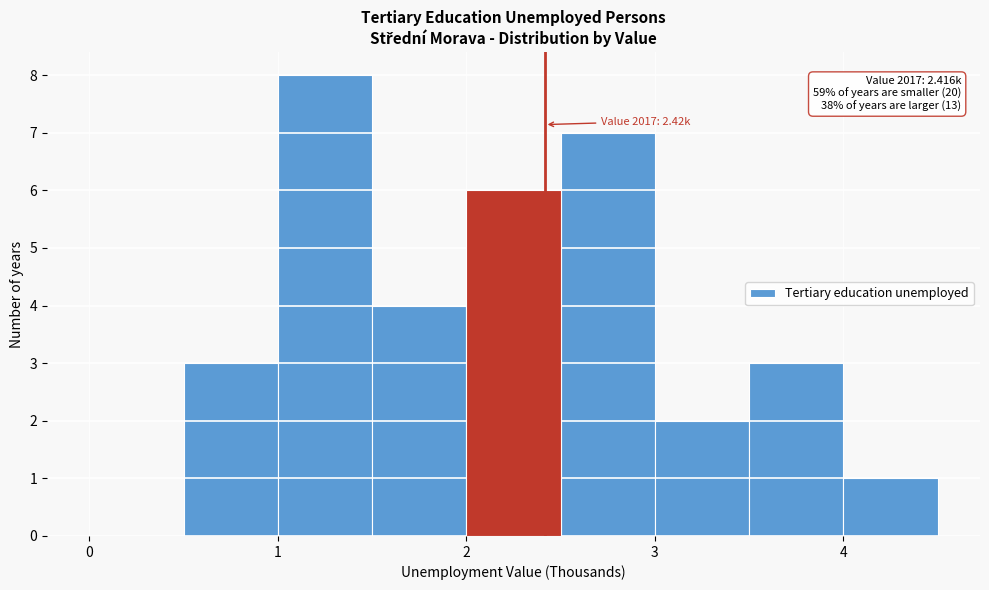

Over which range of the x-axis is the bar tallest?

1.0 to 1.5